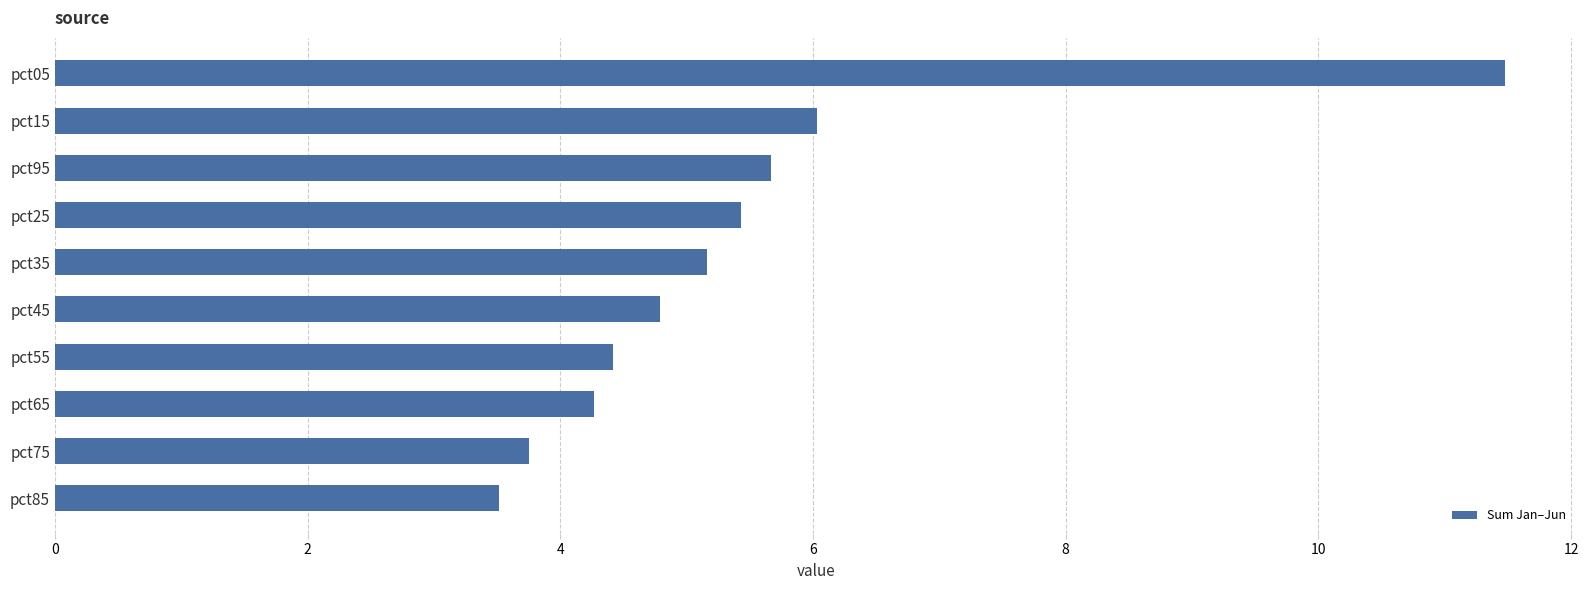

What is the sum of all values?

54.5